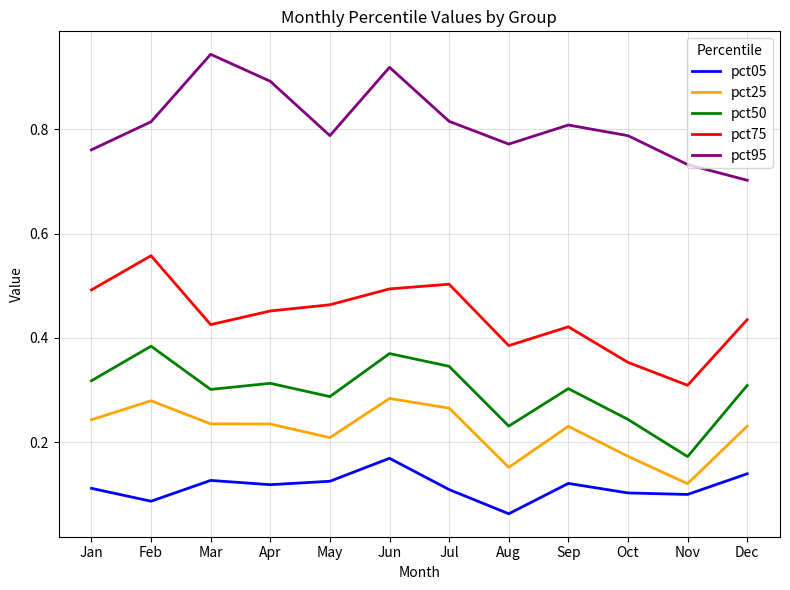

True or false: pct75 has a value of 0.5 at Apr.

True